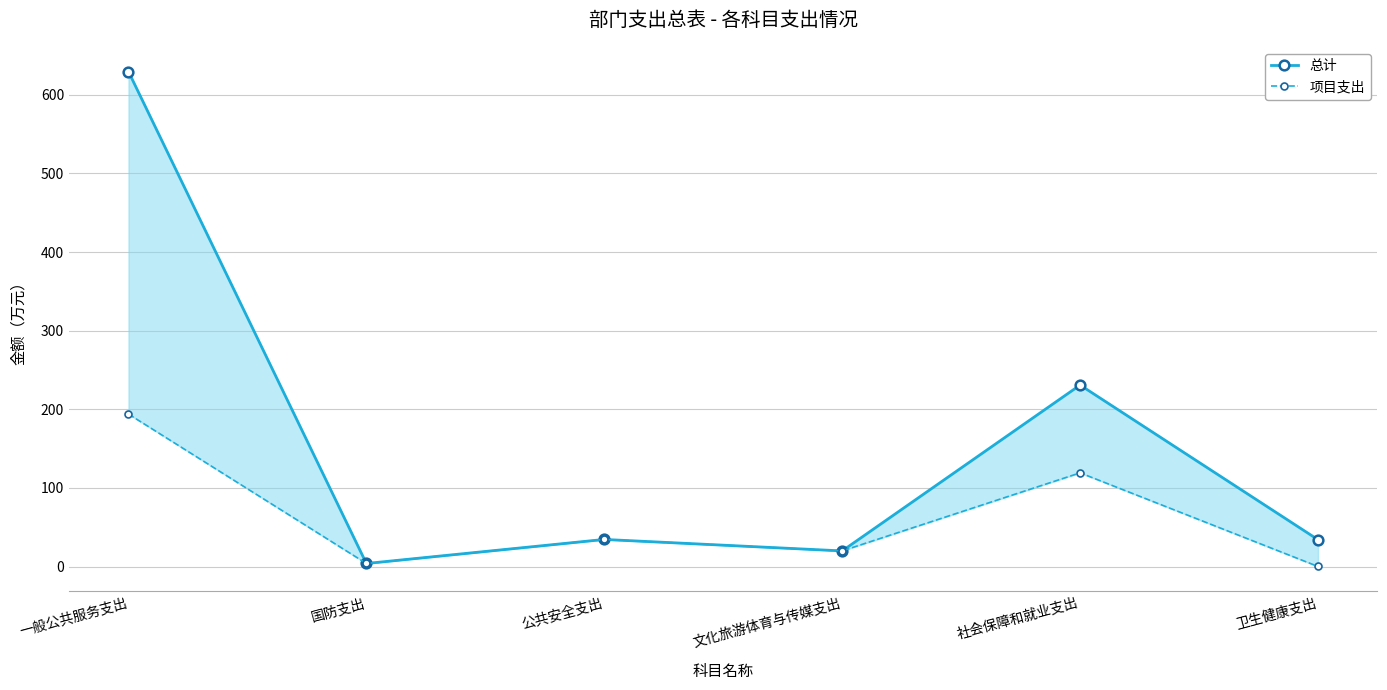

Which category has the highest value in the 总计 series?

一般公共服务支出